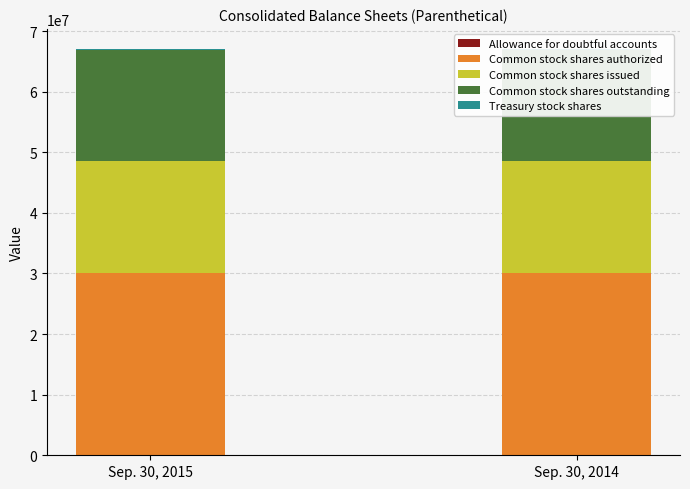

What is the average value of the Common stock shares authorized series?

30000000